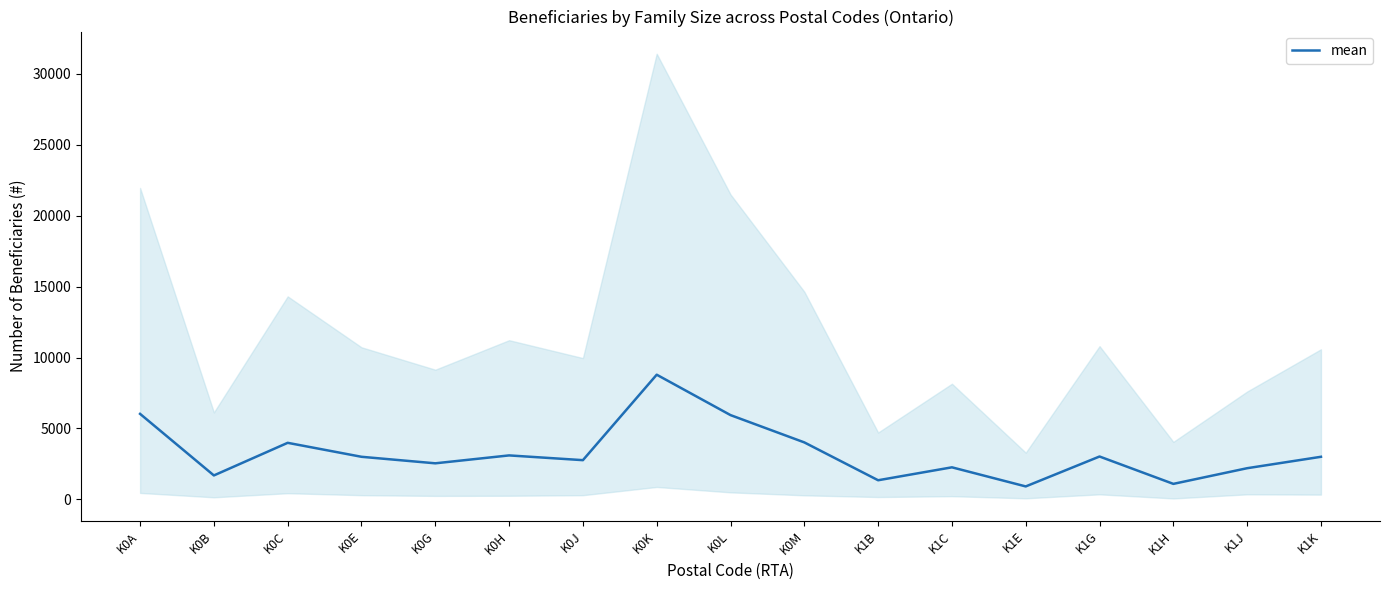

Which category has the highest value across all series?

K0K